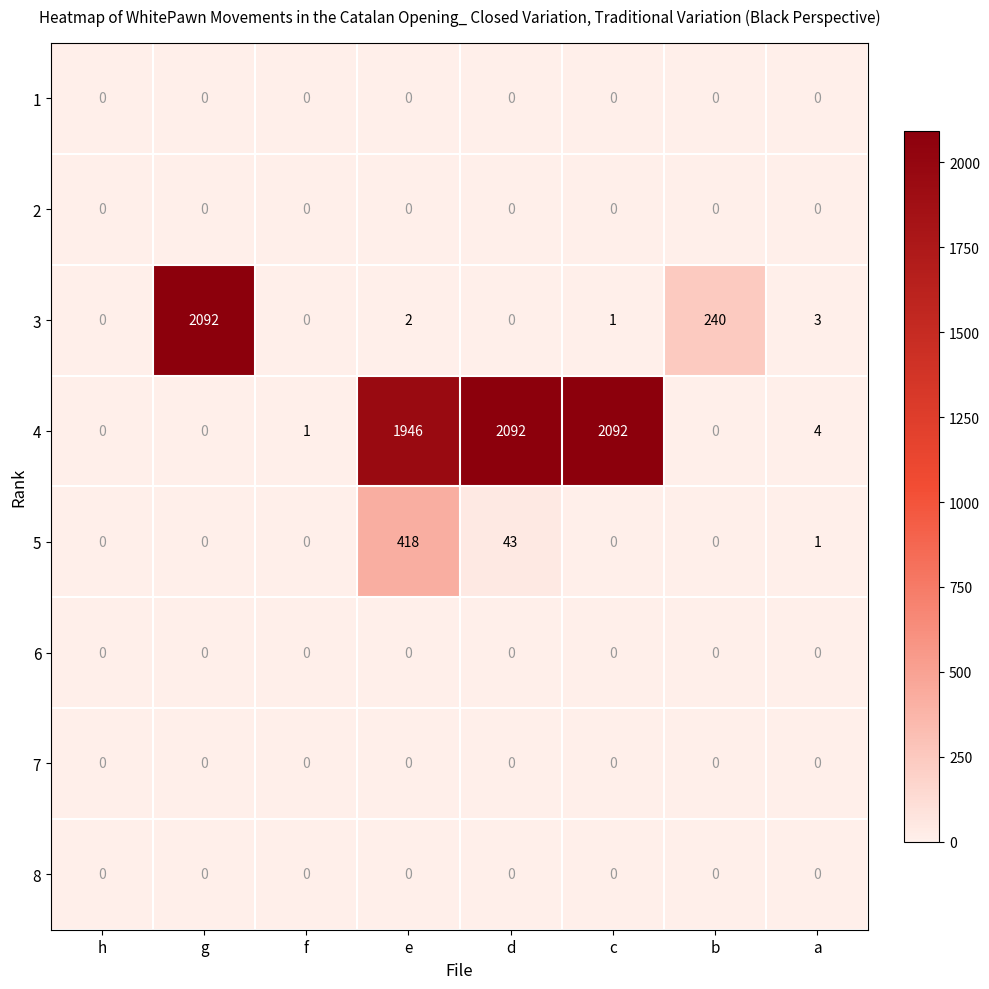

What is the maximum value shown in the chart?

2092